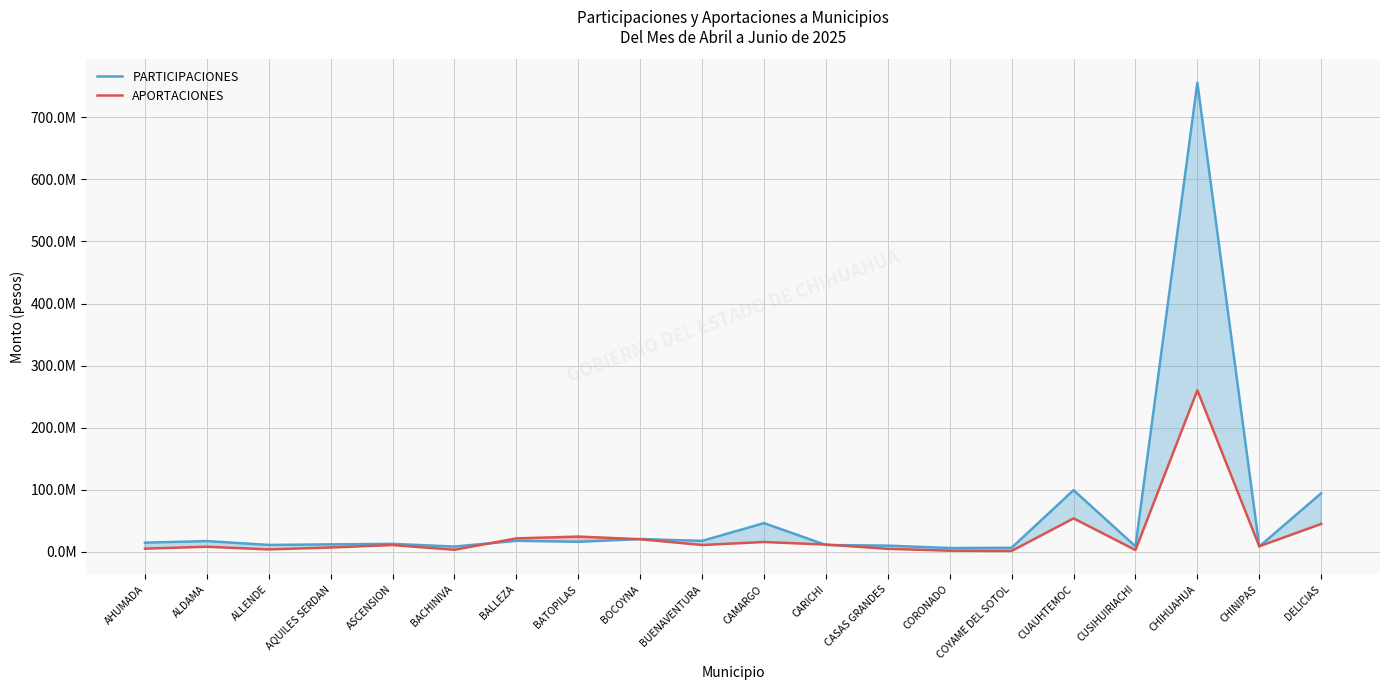

Is the value of APORTACIONES at DELICIAS greater than the value of PARTICIPACIONES at CUAUHTEMOC?

No